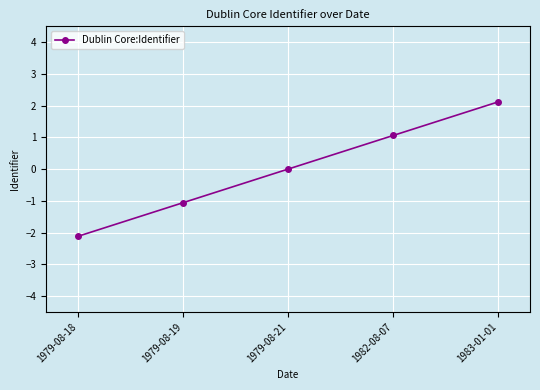

Count the number of categories in the chart.

5